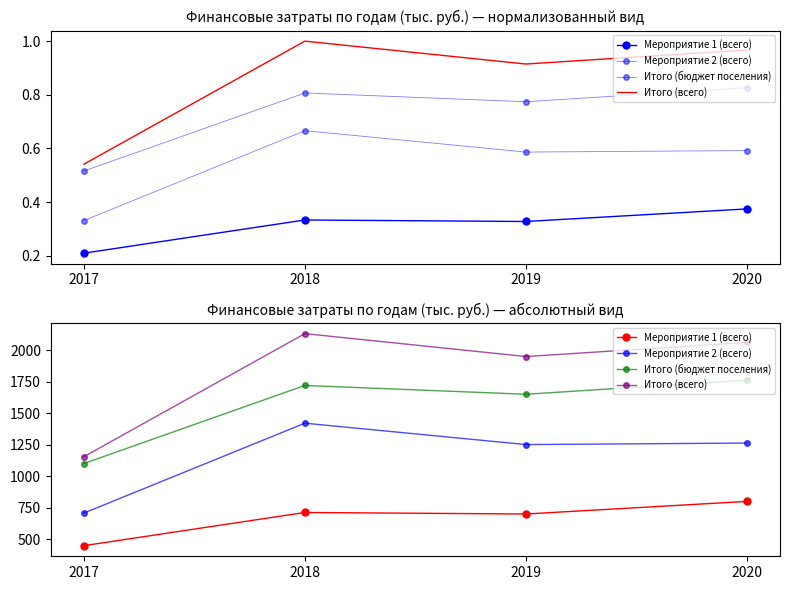

What is the difference between the maximum and minimum values in the Мероприятие 2 (всего) series?

714.6